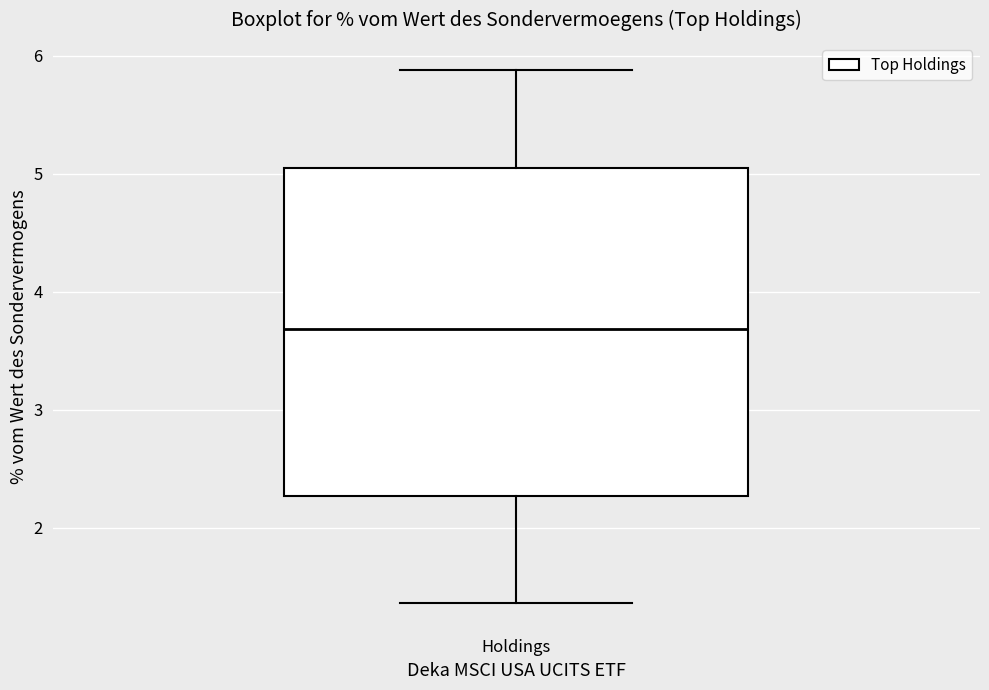

Where is the lower edge of the box for Holdings on the y-axis? The values are not printed on the chart, so give them approximately, as read against the axis.

2.3